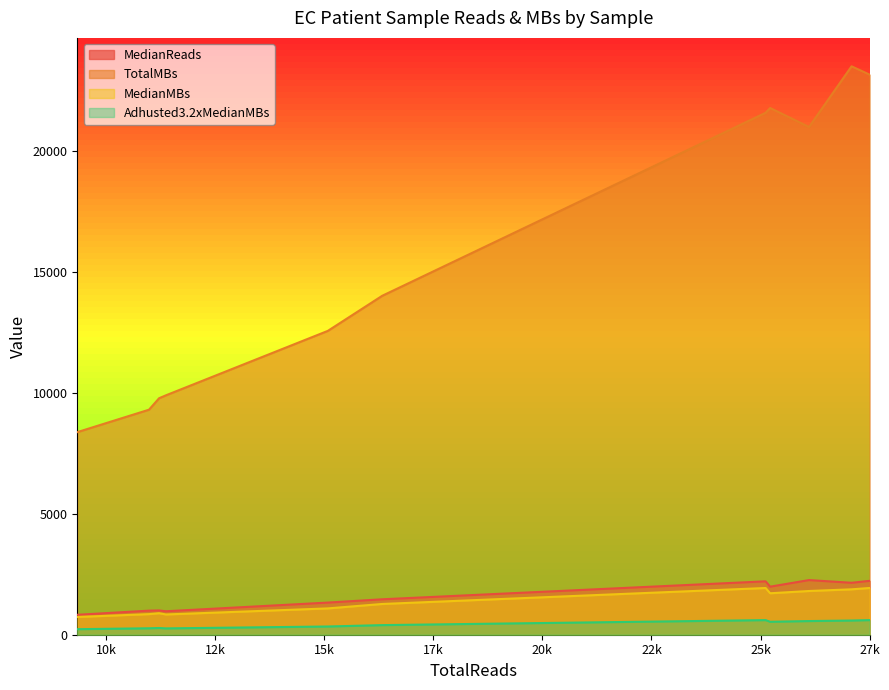

Which series has the largest total across all categories?

TotalMBs